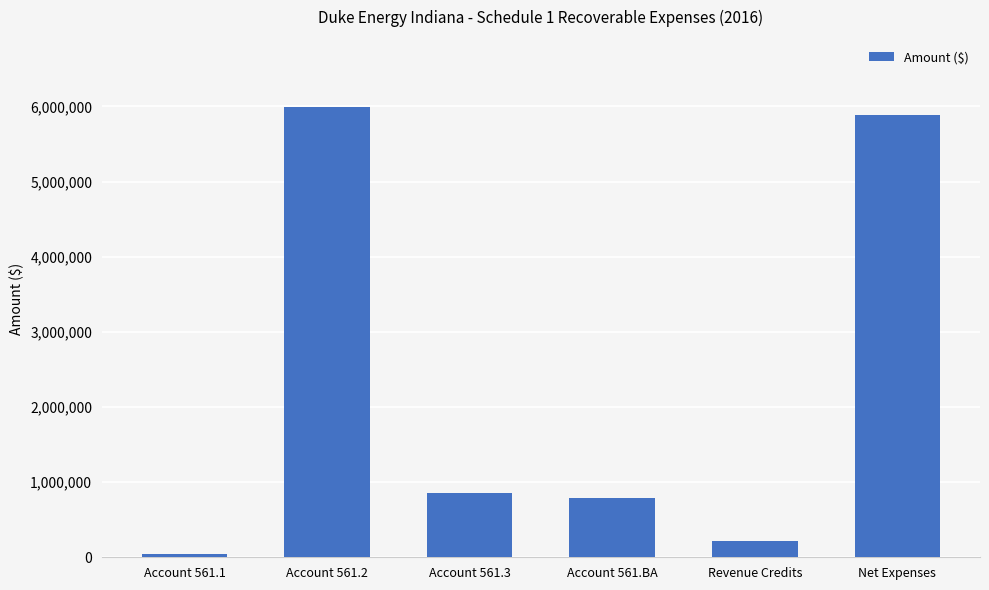

Reading left to right, what are all the values shown in this chart?

49922	5987902	857090	790059	215962	5888893